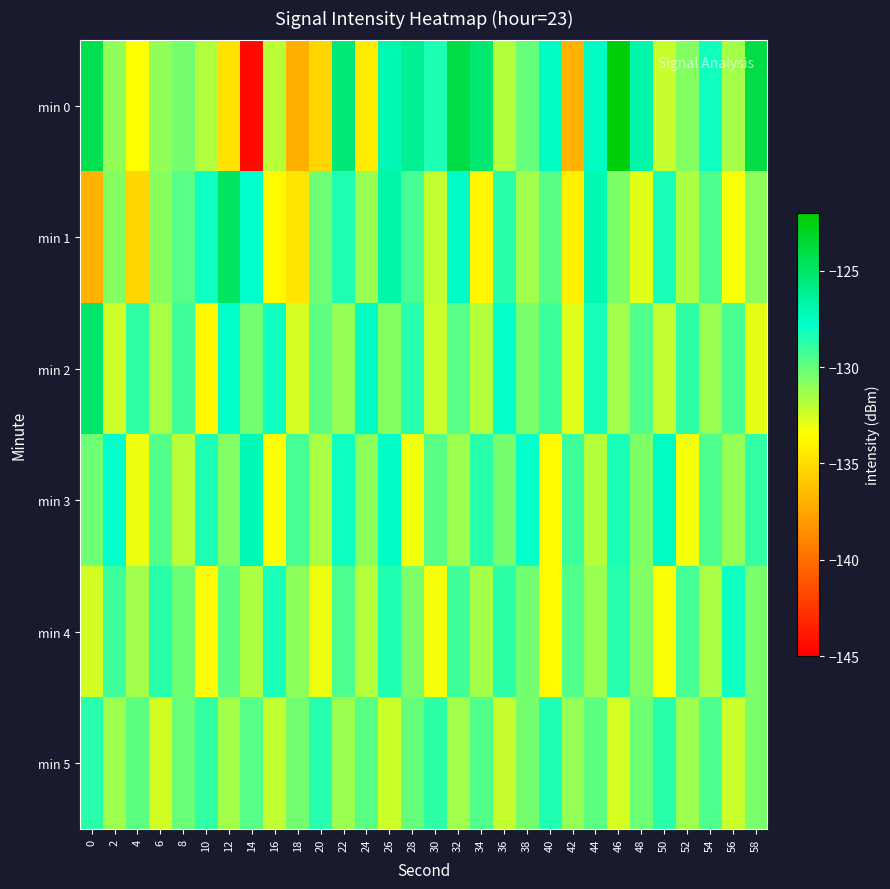

Reading left to right, extract all data points from this chart.

min 0: 0=-124.4	2=-131.0	4=-133.4	6=-131.0	8=-130.4	10=-131.7	12=-134.8	14=-144.5	16=-131.9	18=-137.1	20=-135.4	22=-125.3	24=-134.4	26=-127.1	28=-126.1	30=-128.4	32=-123.9	34=-125.2	36=-131.8	38=-130.0	40=-127.6	42=-137.0	44=-127.5	46=-122.3	48=-126.8	50=-132.2	52=-130.8	54=-128.2	56=-131.5	58=-124.0
min 1: 0=-136.9	2=-130.8	4=-135.3	6=-130.8	8=-129.7	10=-128.0	12=-124.7	14=-127.8	16=-133.7	18=-134.6	20=-130.2	22=-128.5	24=-131.2	26=-126.8	28=-129.3	30=-132.1	32=-127.6	34=-133.9	36=-128.7	38=-131.4	40=-129.8	42=-134.2	44=-127.1	46=-130.6	48=-132.8	50=-128.3	52=-131.7	54=-129.5	56=-133.4	58=-130.9
min 2: 0=-125.1	2=-132.4	4=-128.9	6=-131.6	8=-129.2	10=-133.8	12=-127.7	14=-130.3	16=-128.1	18=-132.6	20=-129.9	22=-131.1	24=-127.4	26=-130.8	28=-128.6	30=-132.3	32=-129.7	34=-131.8	36=-127.9	38=-130.5	40=-129.1	42=-132.7	44=-128.2	46=-131.4	48=-129.6	50=-132.1	52=-128.8	54=-131.2	56=-129.4	58=-132.9
min 3: 0=-130.2	2=-127.8	4=-133.1	6=-129.6	8=-131.9	10=-128.4	12=-130.7	14=-127.2	16=-133.5	18=-129.3	20=-131.6	22=-128.1	24=-130.9	26=-127.6	28=-133.2	30=-129.8	32=-131.3	34=-128.7	36=-130.4	38=-127.9	40=-133.7	42=-129.1	44=-131.8	46=-128.3	48=-130.6	50=-127.4	52=-133.3	54=-129.5	56=-131.1	58=-128.9
min 4: 0=-132.5	2=-129.1	4=-131.4	6=-128.7	8=-130.2	10=-133.6	12=-129.8	14=-131.7	16=-128.3	18=-130.9	20=-133.1	22=-129.5	24=-131.8	26=-128.5	28=-130.6	30=-133.3	32=-129.2	34=-131.5	36=-128.8	38=-130.3	40=-133.7	42=-129.6	44=-131.2	46=-128.6	48=-130.7	50=-133.4	52=-129.3	54=-131.6	56=-128.1	58=-130.5
min 5: 0=-128.7	2=-131.3	4=-129.9	6=-132.5	8=-130.1	10=-128.9	12=-131.5	14=-129.7	16=-132.1	18=-130.3	20=-128.6	22=-131.2	24=-129.8	26=-132.4	28=-130.0	30=-128.8	32=-131.4	34=-129.6	36=-132.2	38=-130.4	40=-128.5	42=-131.1	44=-129.9	46=-132.6	48=-130.2	50=-128.7	52=-131.3	54=-129.5	56=-132.3	58=-130.5